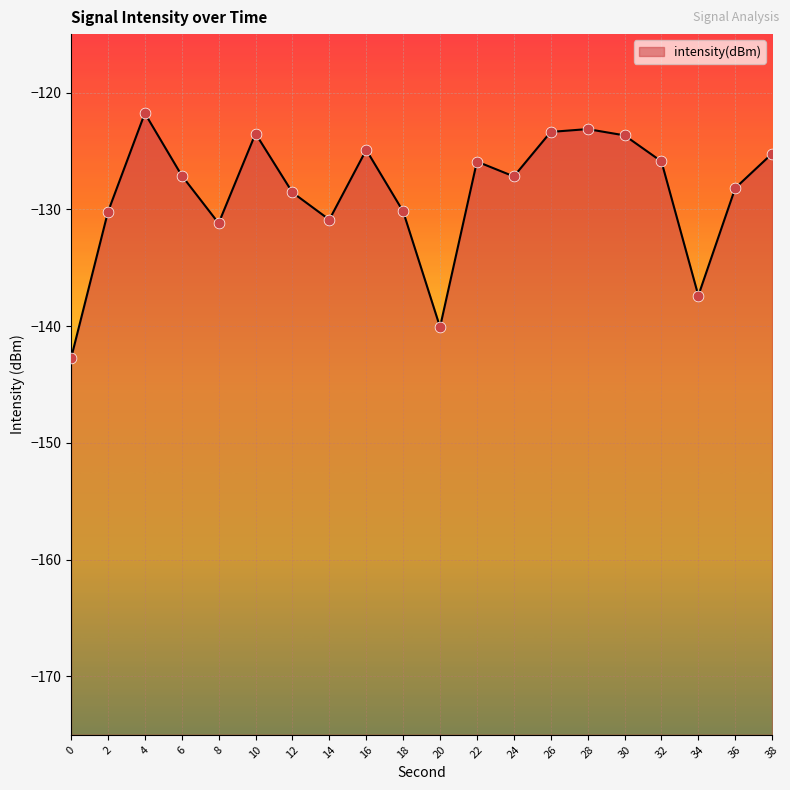

Which has a higher value, 26 or 32?

26